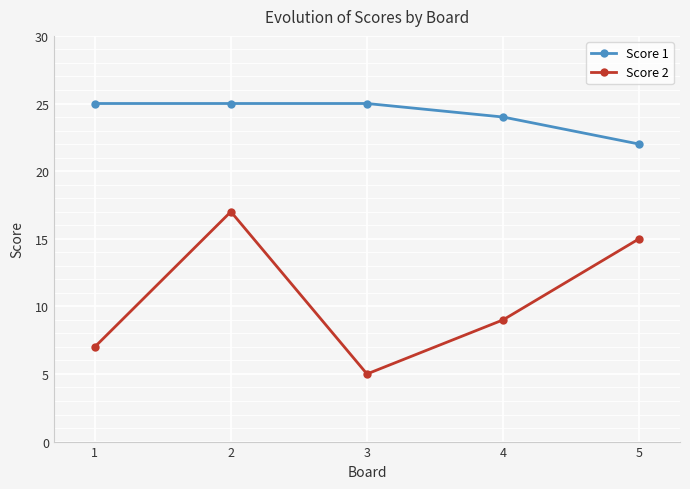

Count the Score 2 values in the range 7 to 15.

3